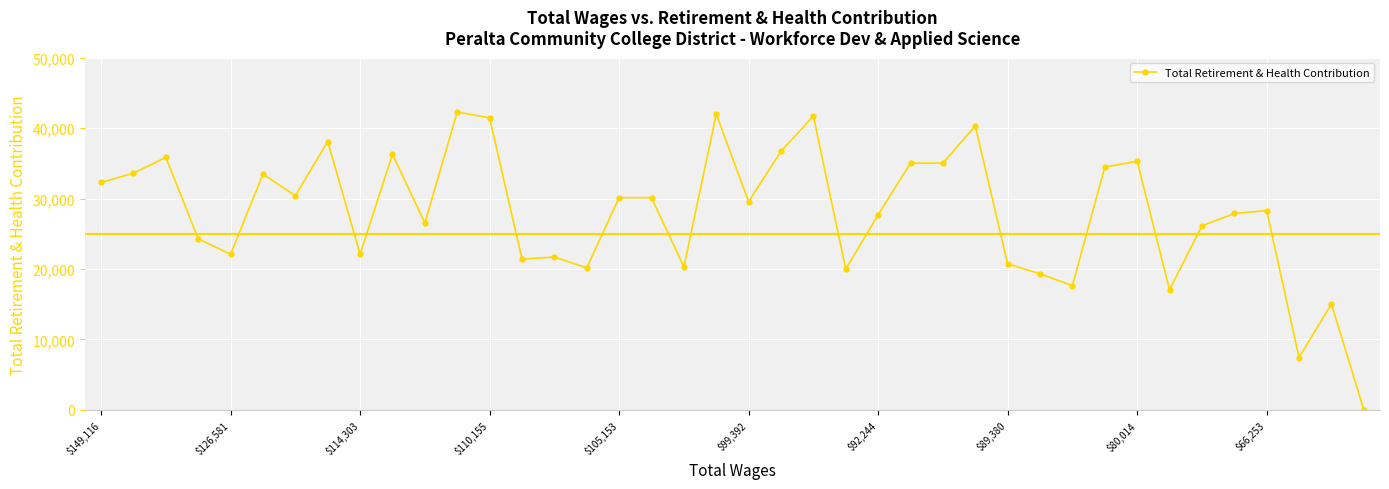

What is the difference between the maximum and minimum values?

42289